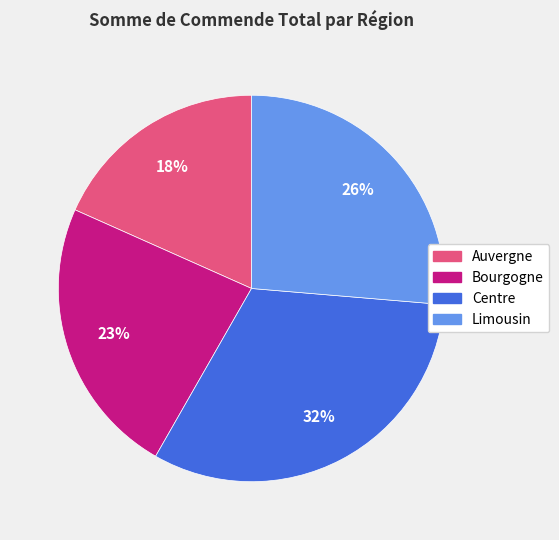

Which category has the biggest portion of the pie?

Centre